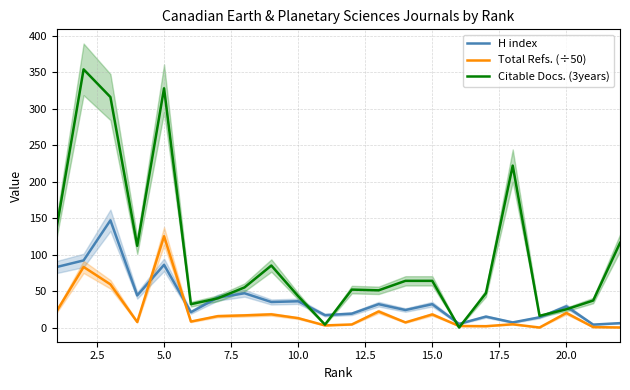

What is the highest value of the H index series?

147.0